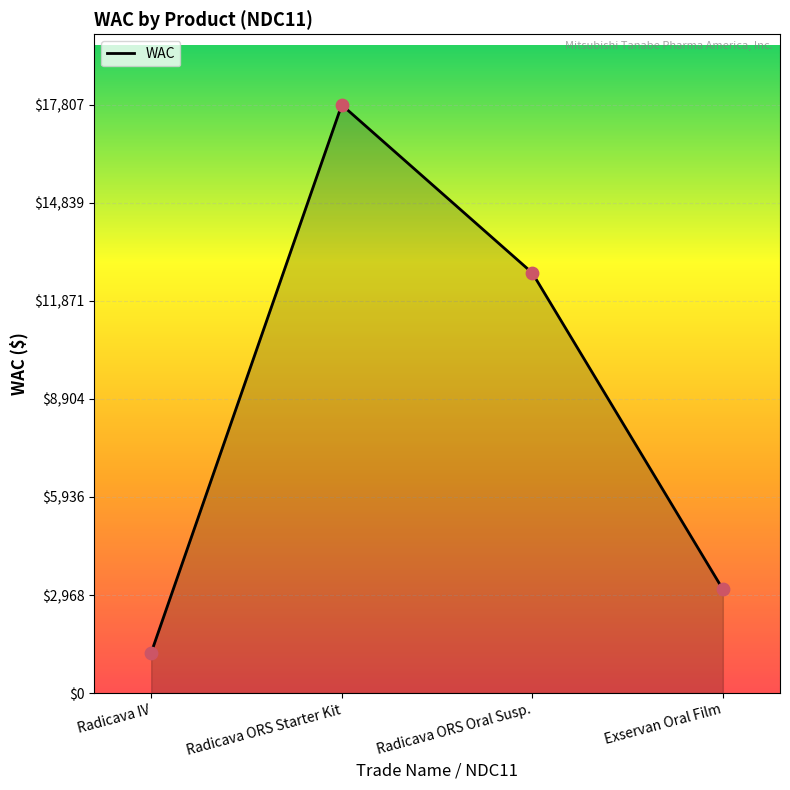

Which has a higher value, Radicava ORS Starter Kit or Radicava IV?

Radicava ORS Starter Kit